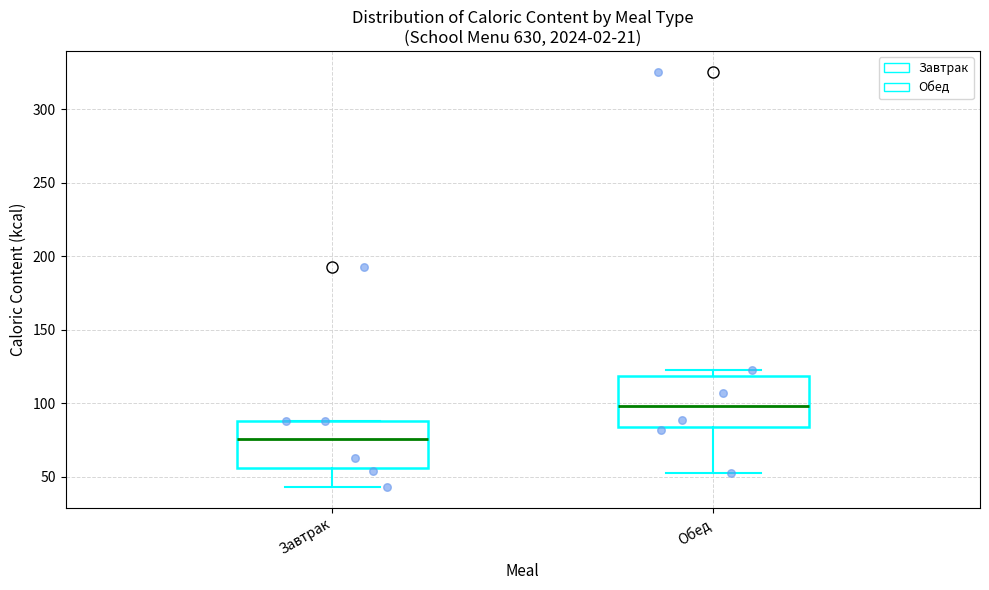

Reading left to right, read every box against the y-axis: the position of its median line, the range the box covers, and the ends of its whiskers. The values are not printed on the chart, so give them approximately, as read against the axis.

Завтрак: median 75, box 55 to 90, whiskers 45 to 90
Обед: median 100, box 85 to 120, whiskers 50 to 120 (just above the box's upper edge)